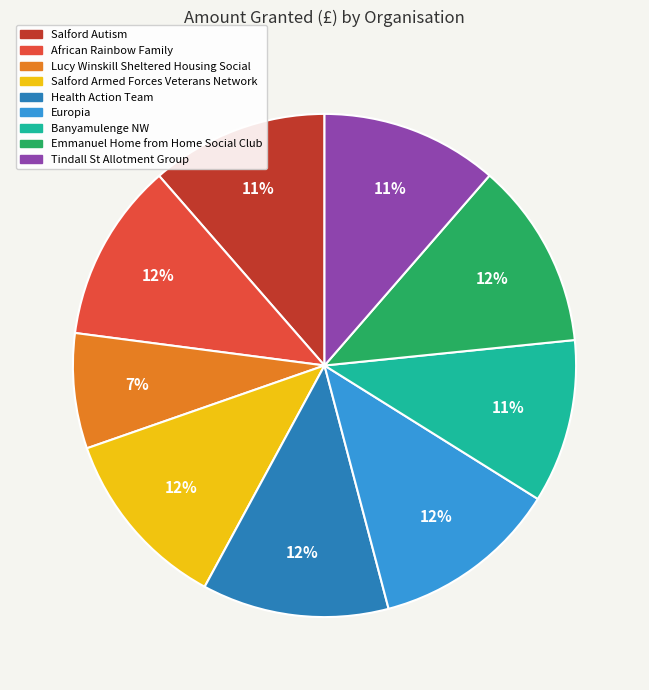

Which slice is the smallest?

Lucy Winskill Sheltered Housing Social